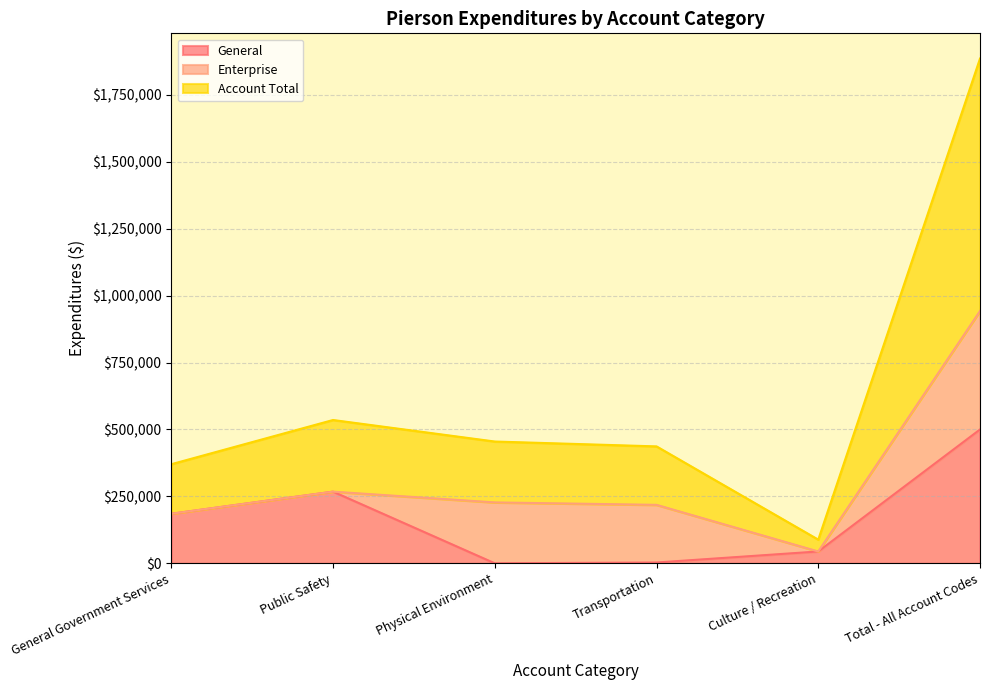

How many data points in General are above 185100?

2